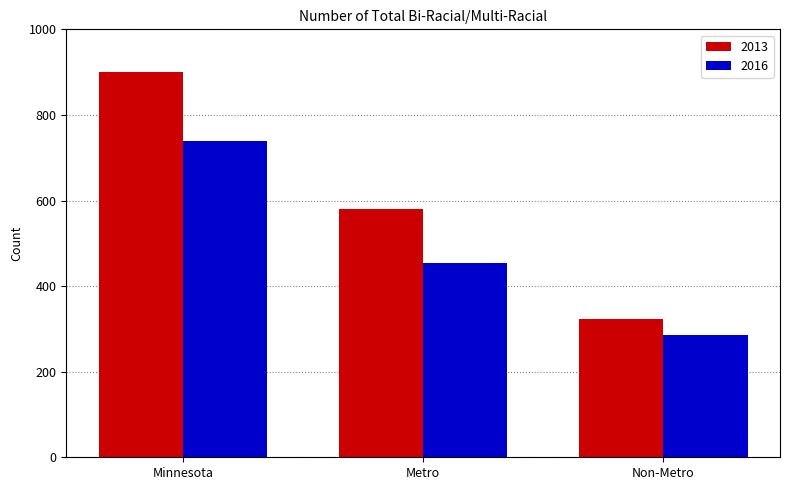

At which label does 2016 reach its minimum?

Non-Metro